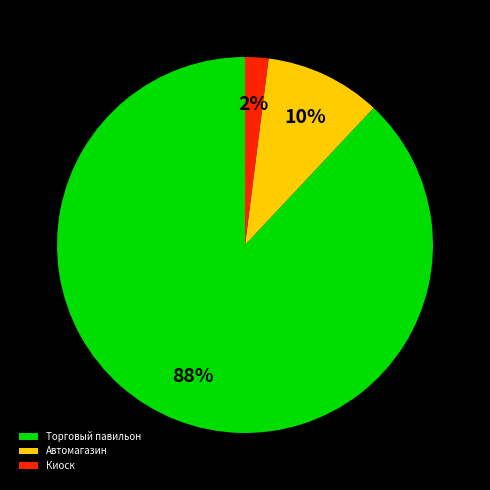

To the nearest percent, what is the average slice percentage?

33%